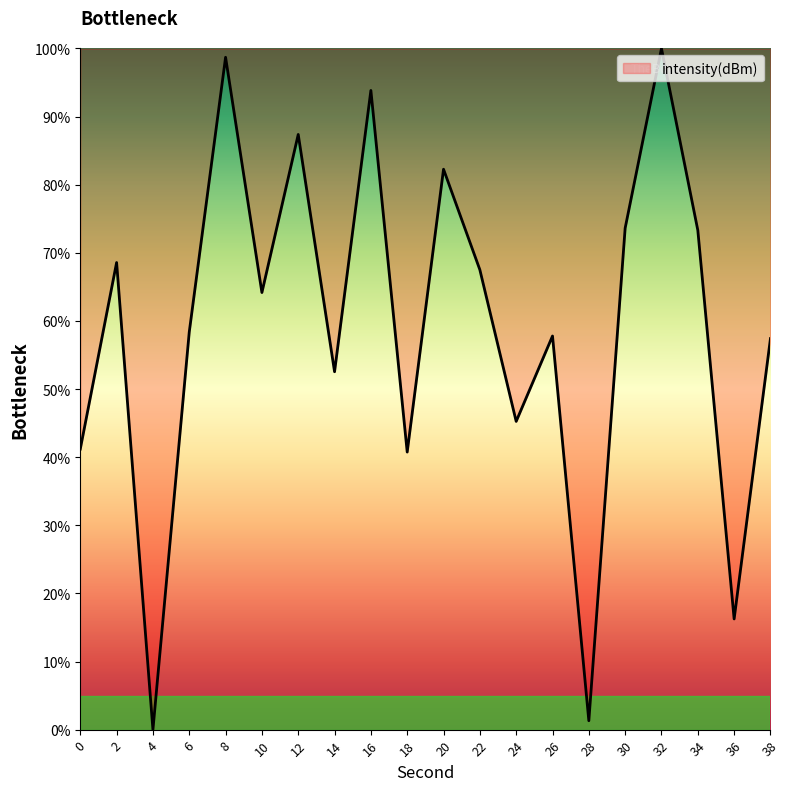

How many values exceed 64?

10